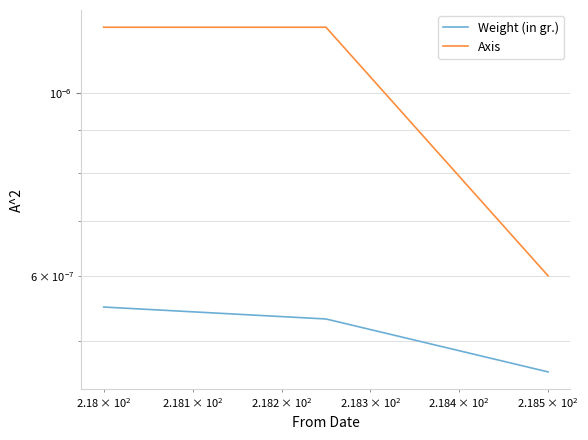

At $\mathdefault{10^{1}}$, list the series in order from smallest to largest.

Weight (in gr.), Axis